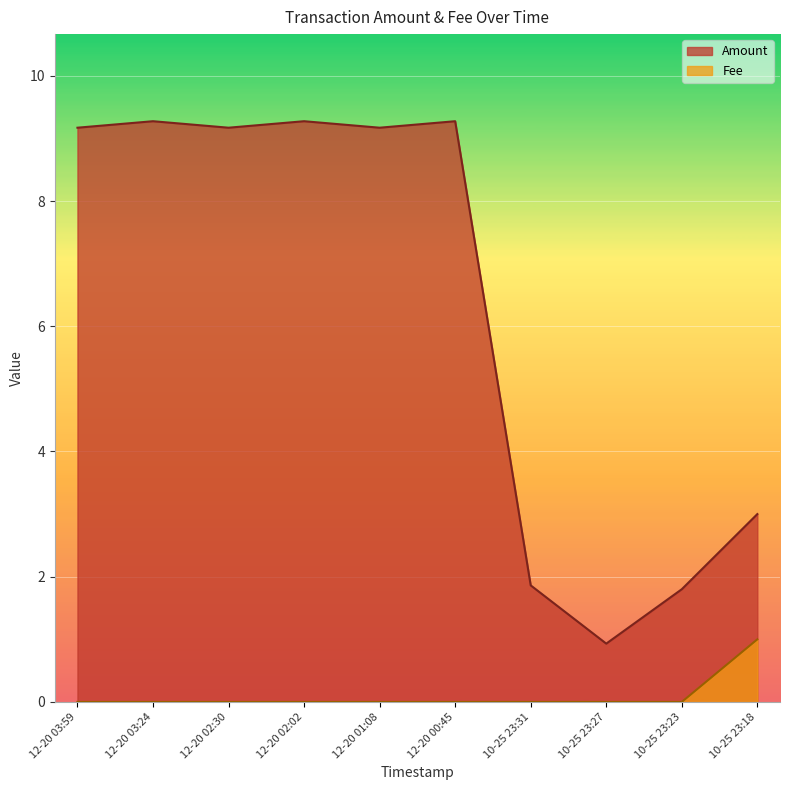

At which label does Amount reach its minimum?

10-25 23:27